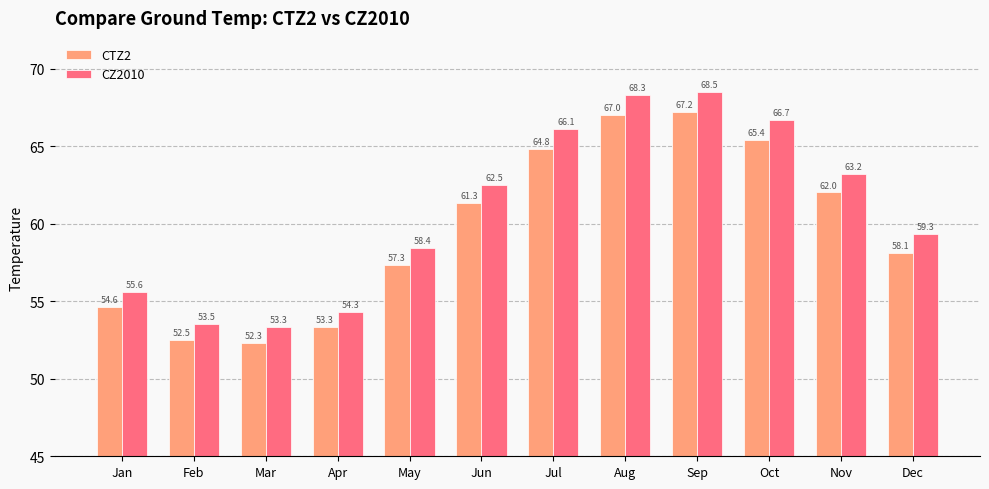

What is the value of the CZ2010 bar at the 12th from the left?

59.3